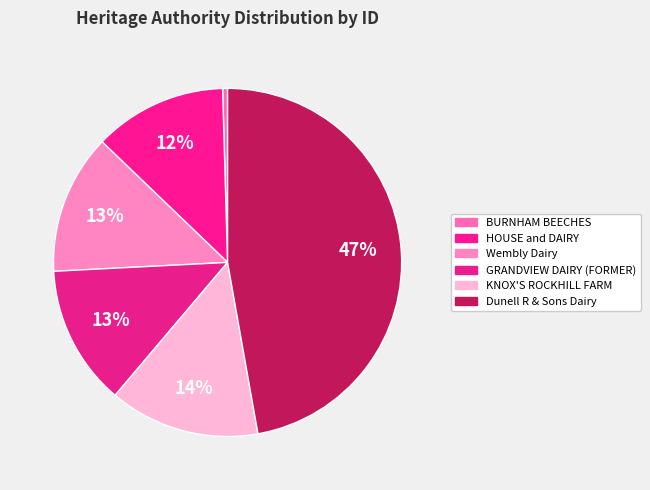

How many segments does this pie chart have?

6